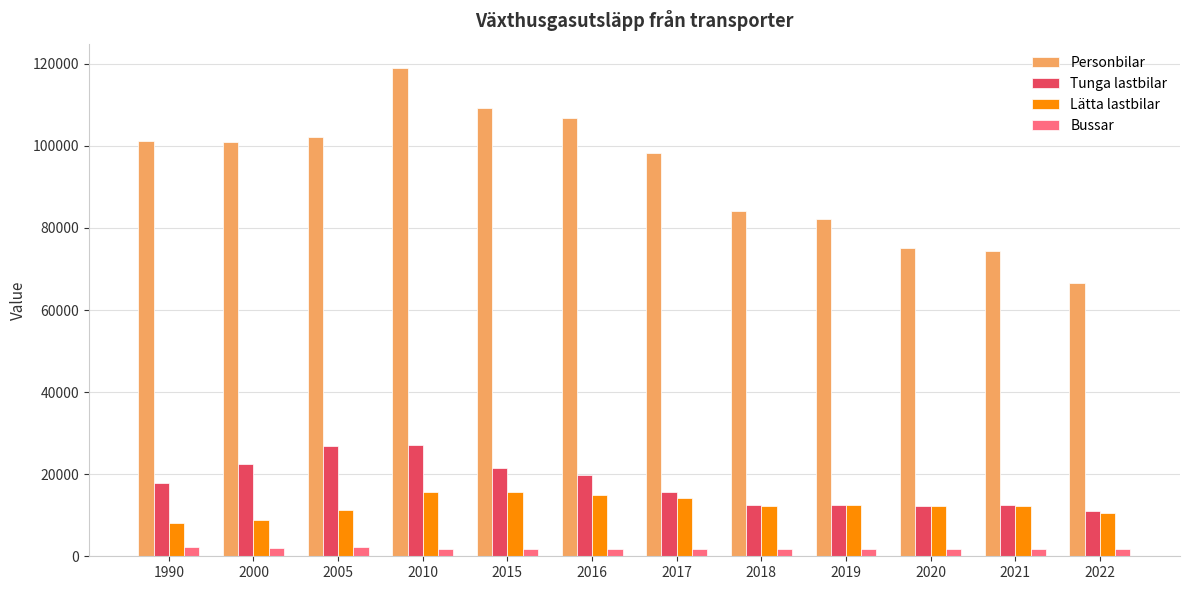

What is the difference between the second highest and second lowest values in the Lätta lastbilar series?

6934.2